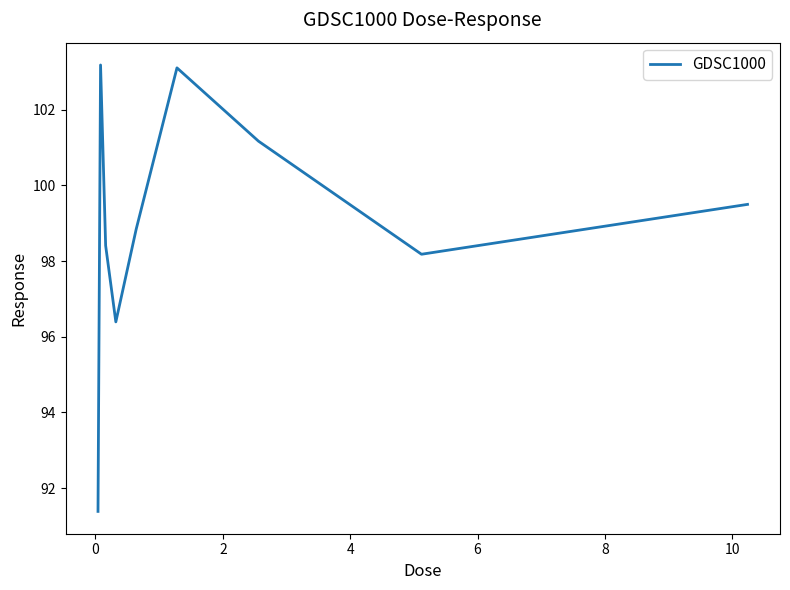

What is the maximum value shown in the chart?

103.2